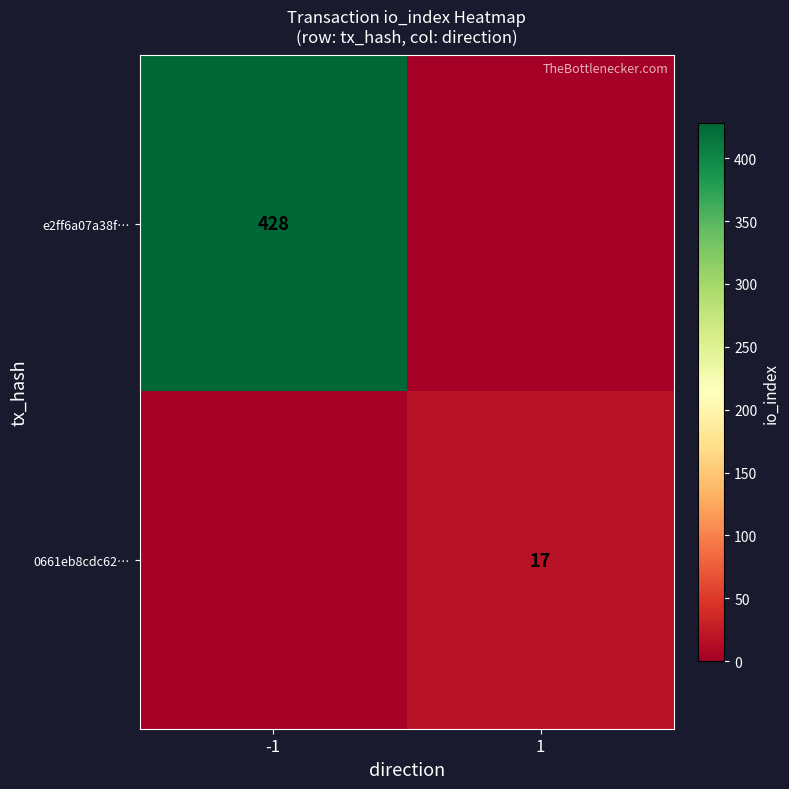

At how many categories does at least one series exceed 52?

1